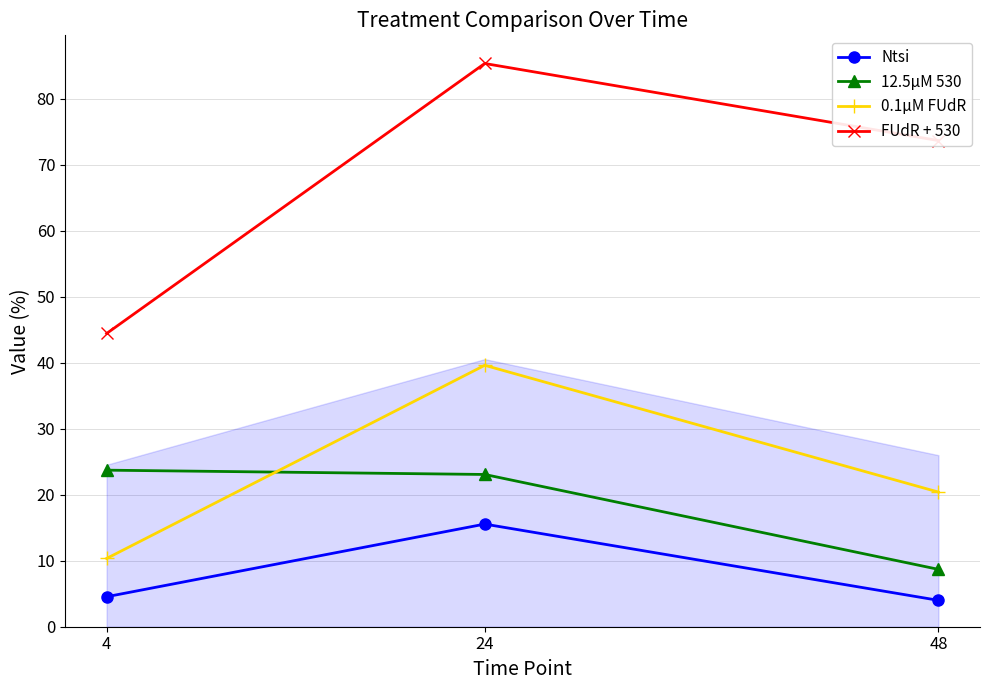

At how many categories does at least one series exceed 35?

3